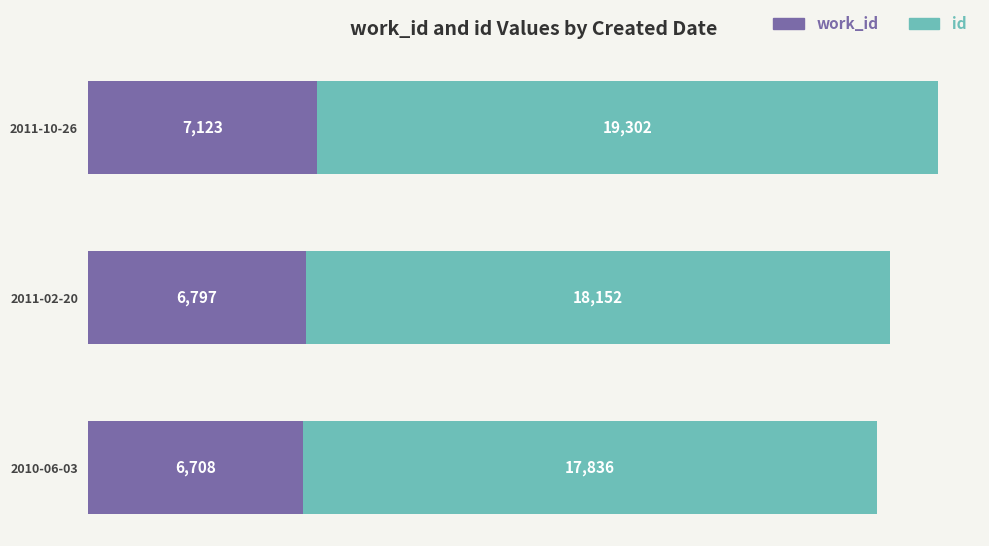

What is the total value across all series at 2010-06-03?

24544